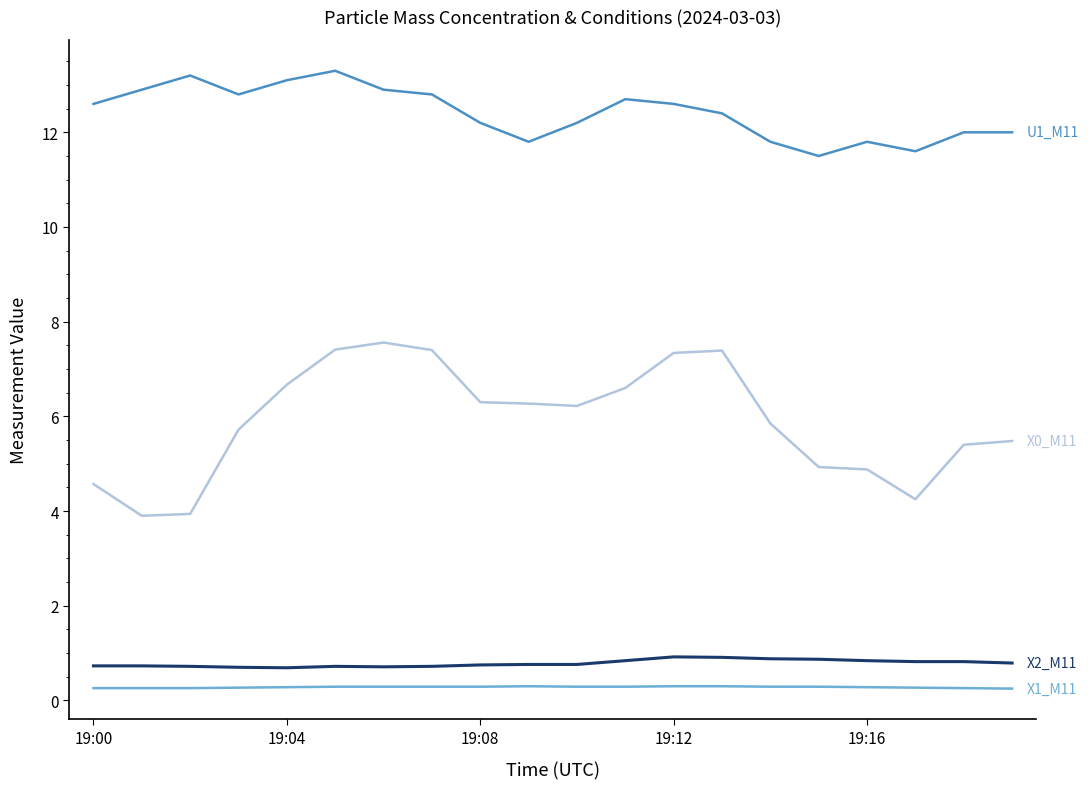

How many lines are shown in the chart?

4